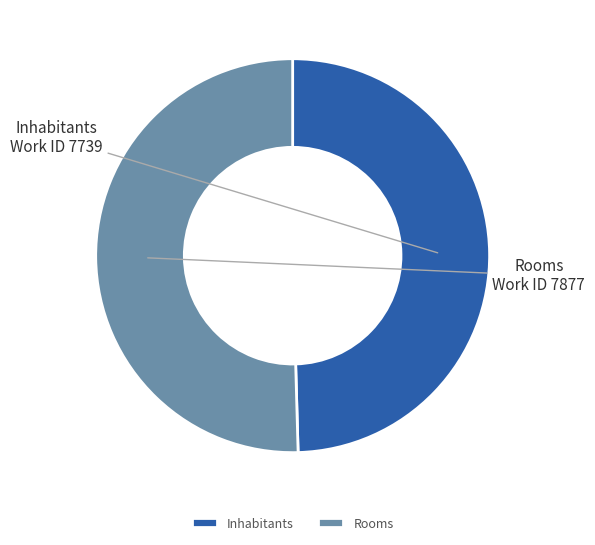

What is the majority slice?

Rooms